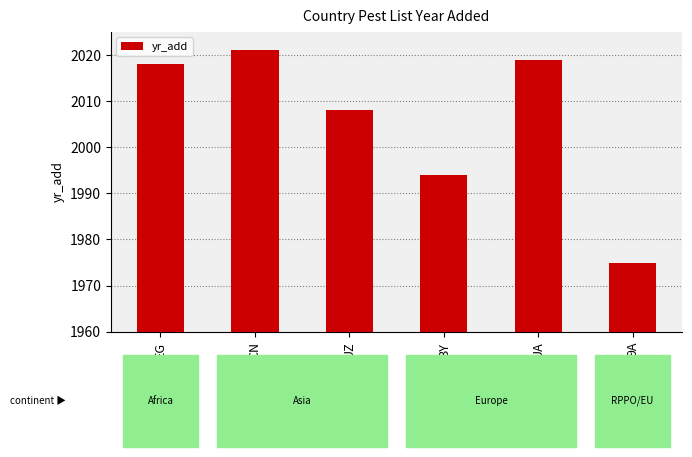

How many data points are less than 2018?

3